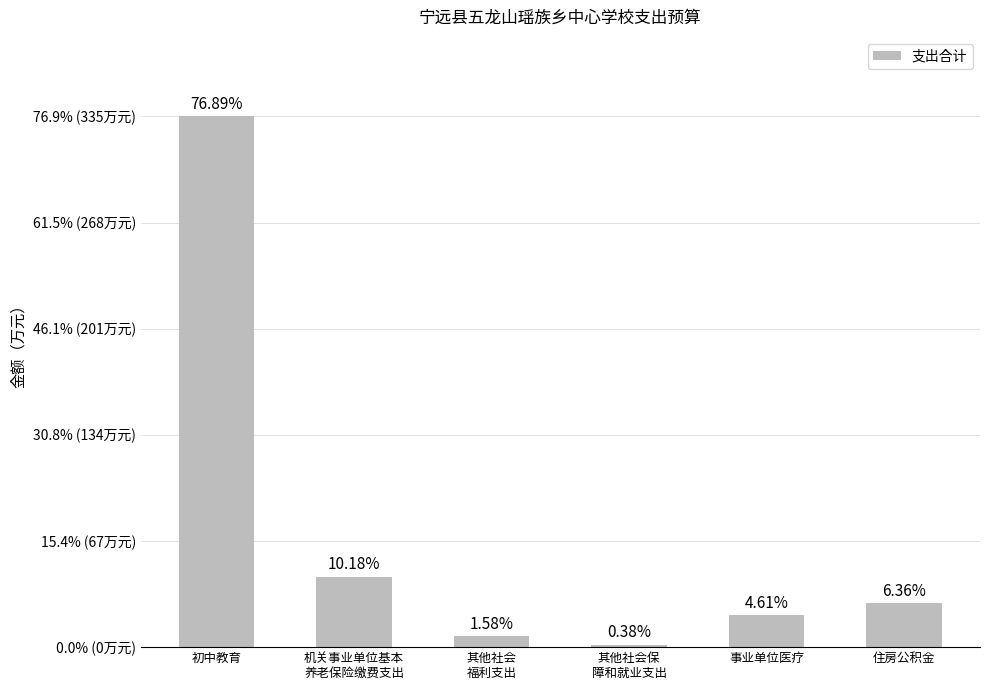

Does the chart contain any negative values?

No